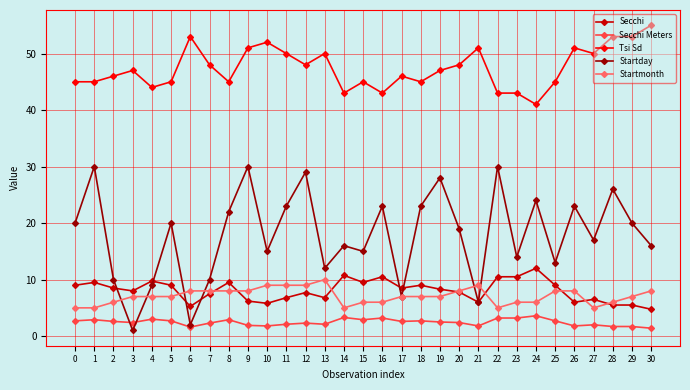

True or false: Tsi Sd and Secchi Meters cross at least once.

False